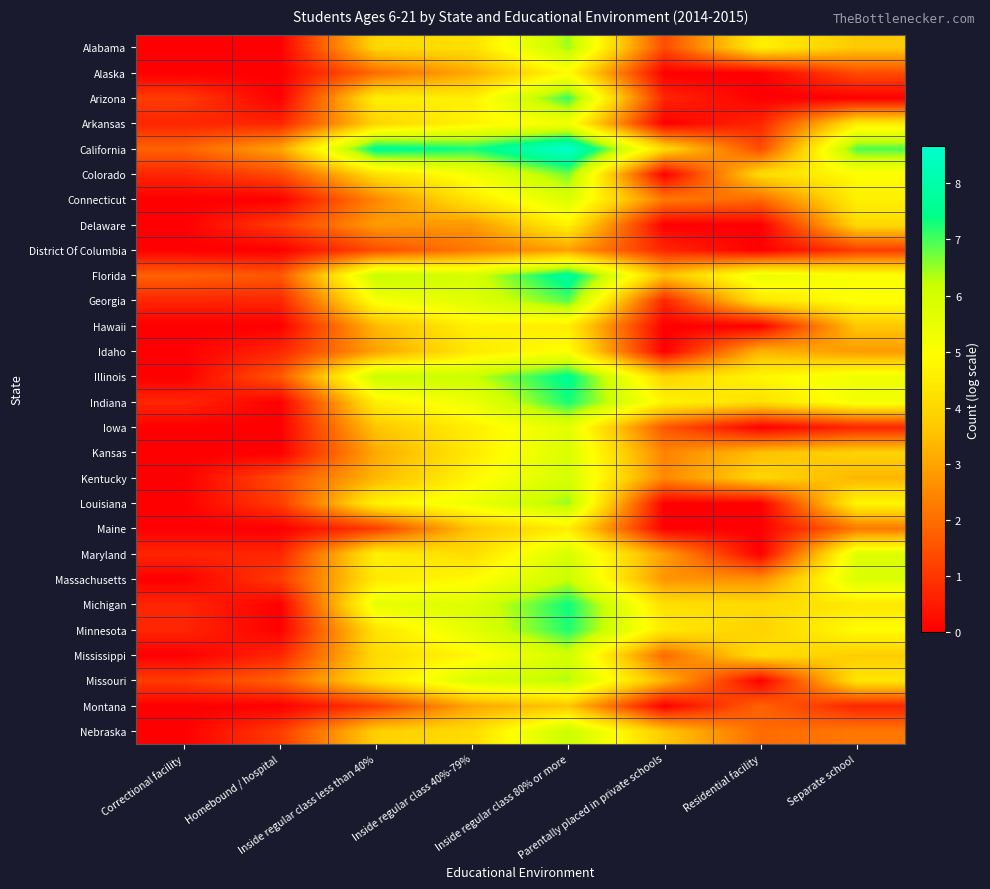

How many series are shown in this chart?

28